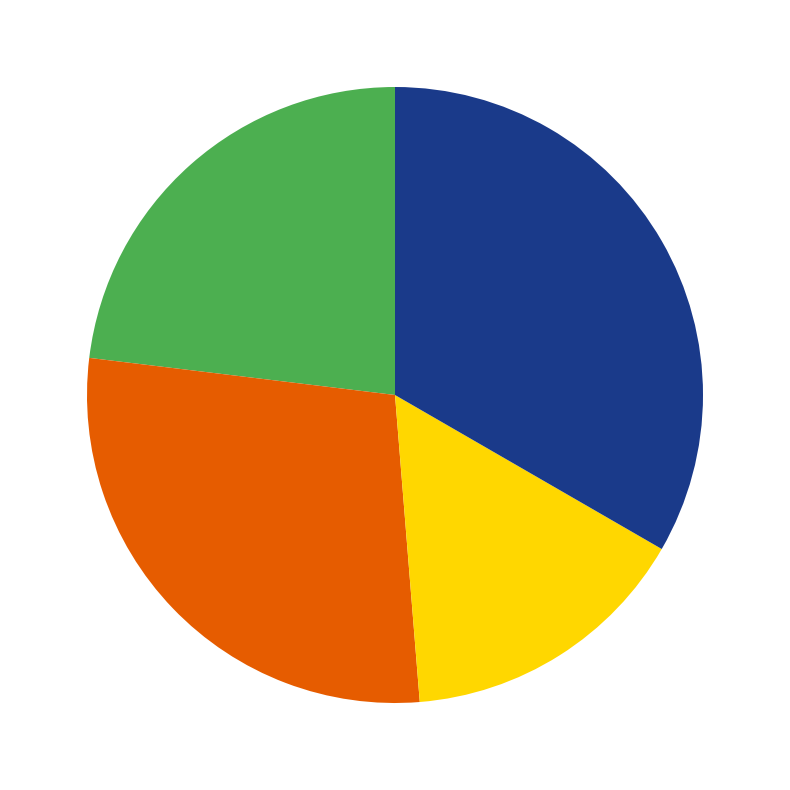

Does any single category account for the majority?

No